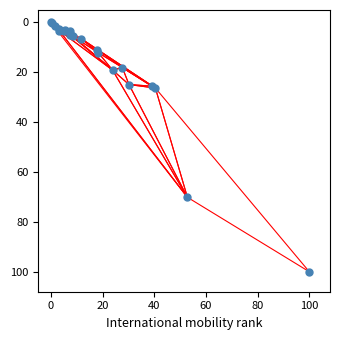

What Y value in the scatter plot is closest to 50?

70.1